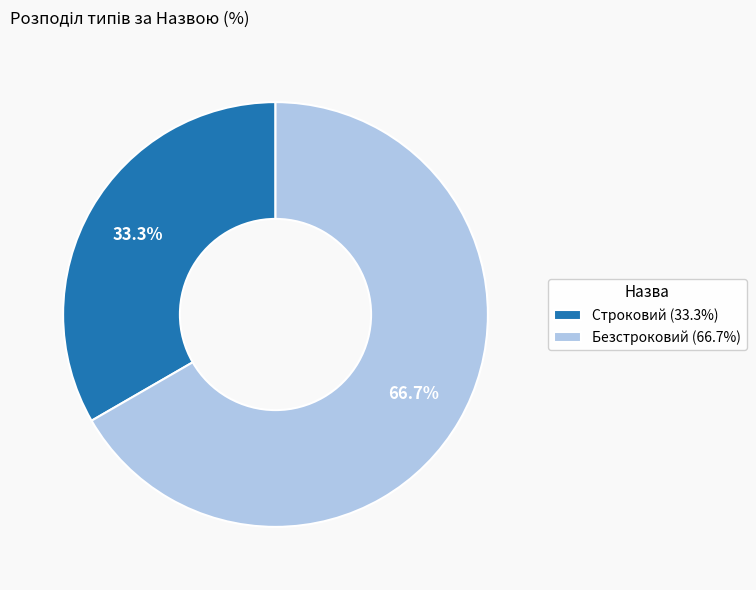

Is it true that Безстроковий is 80% of the pie?

False